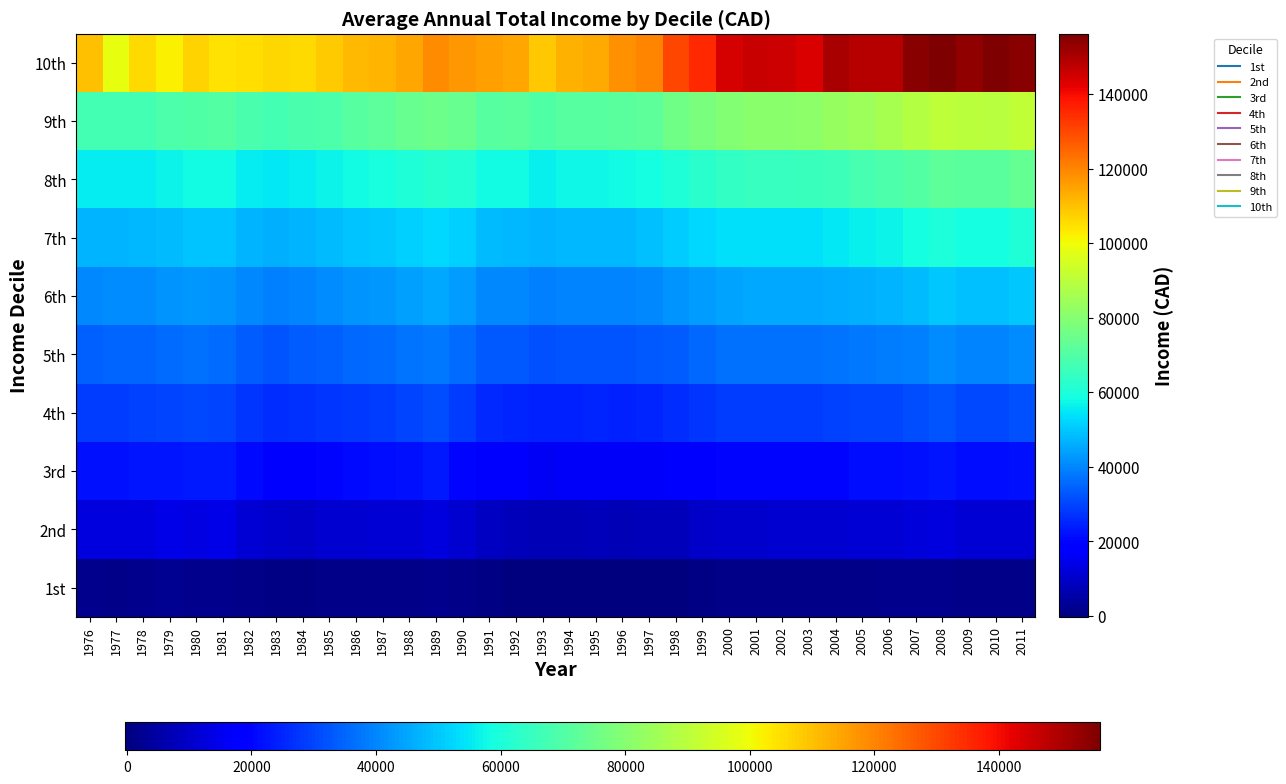

Which series has the largest total across all categories?

10th